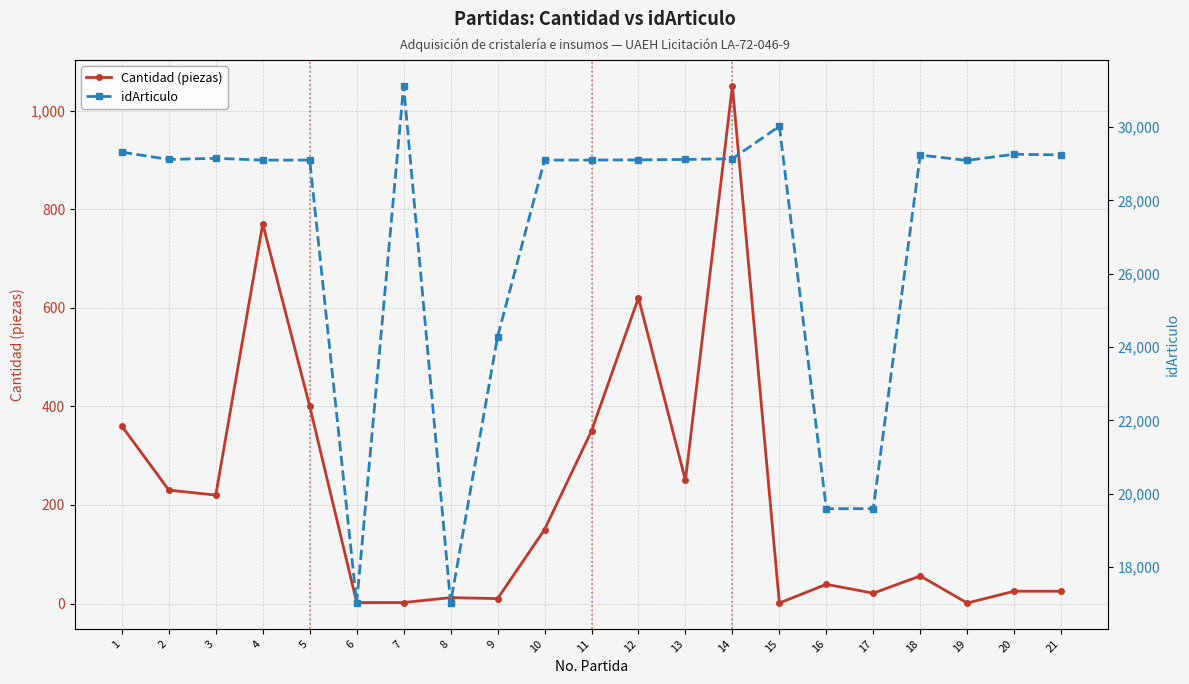

How many values in the Cantidad (piezas) series exceed 56?

10